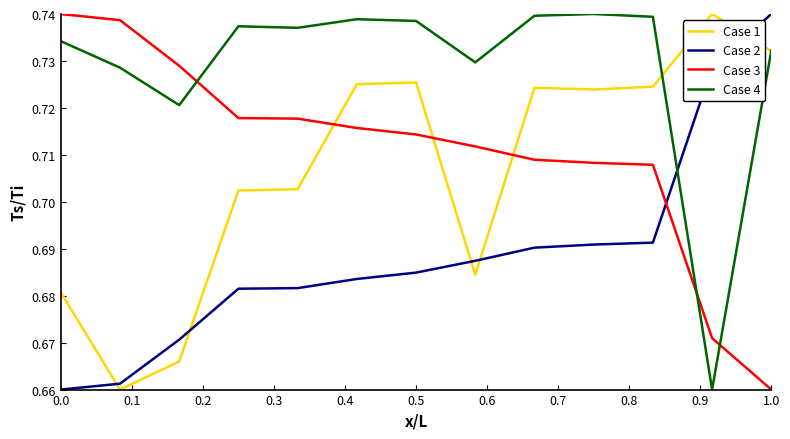

Does the chart display data point markers on the line(s)?

No